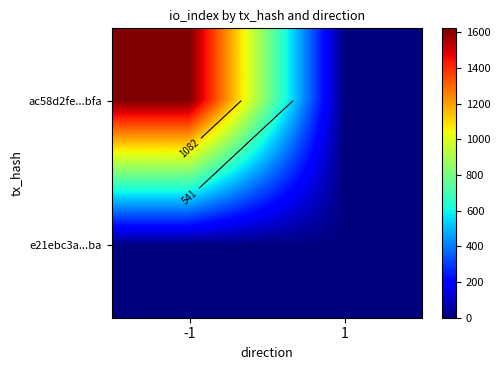

At which category is the sum across all series the highest?

-1